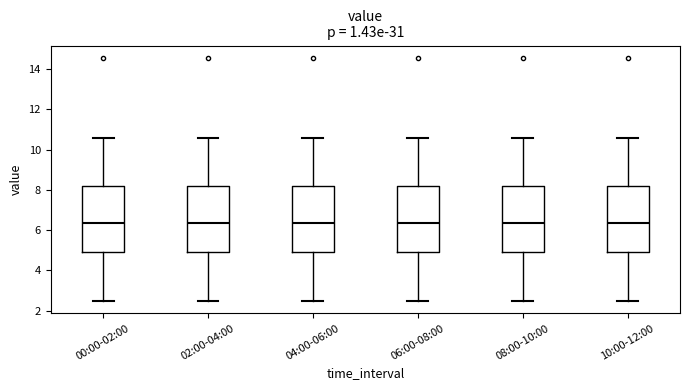

Reading left to right, read every box against the y-axis: the position of its median line, the range the box covers, and the ends of its whiskers. The values are not printed on the chart, so give them approximately, as read against the axis.

00:00-02:00: median 6.4, box 5.0 to 8.2, whiskers 2.4 to 10.6
02:00-04:00: median 6.4, box 5.0 to 8.2, whiskers 2.4 to 10.6
04:00-06:00: median 6.4, box 5.0 to 8.2, whiskers 2.4 to 10.6
06:00-08:00: median 6.4, box 5.0 to 8.2, whiskers 2.4 to 10.6
08:00-10:00: median 6.4, box 5.0 to 8.2, whiskers 2.4 to 10.6
10:00-12:00: median 6.4, box 5.0 to 8.2, whiskers 2.4 to 10.6